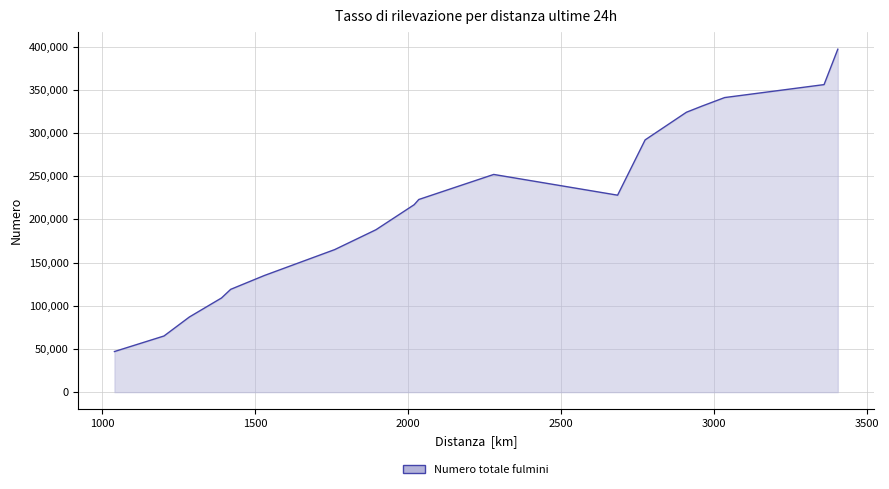

What is the smallest value displayed?

47000